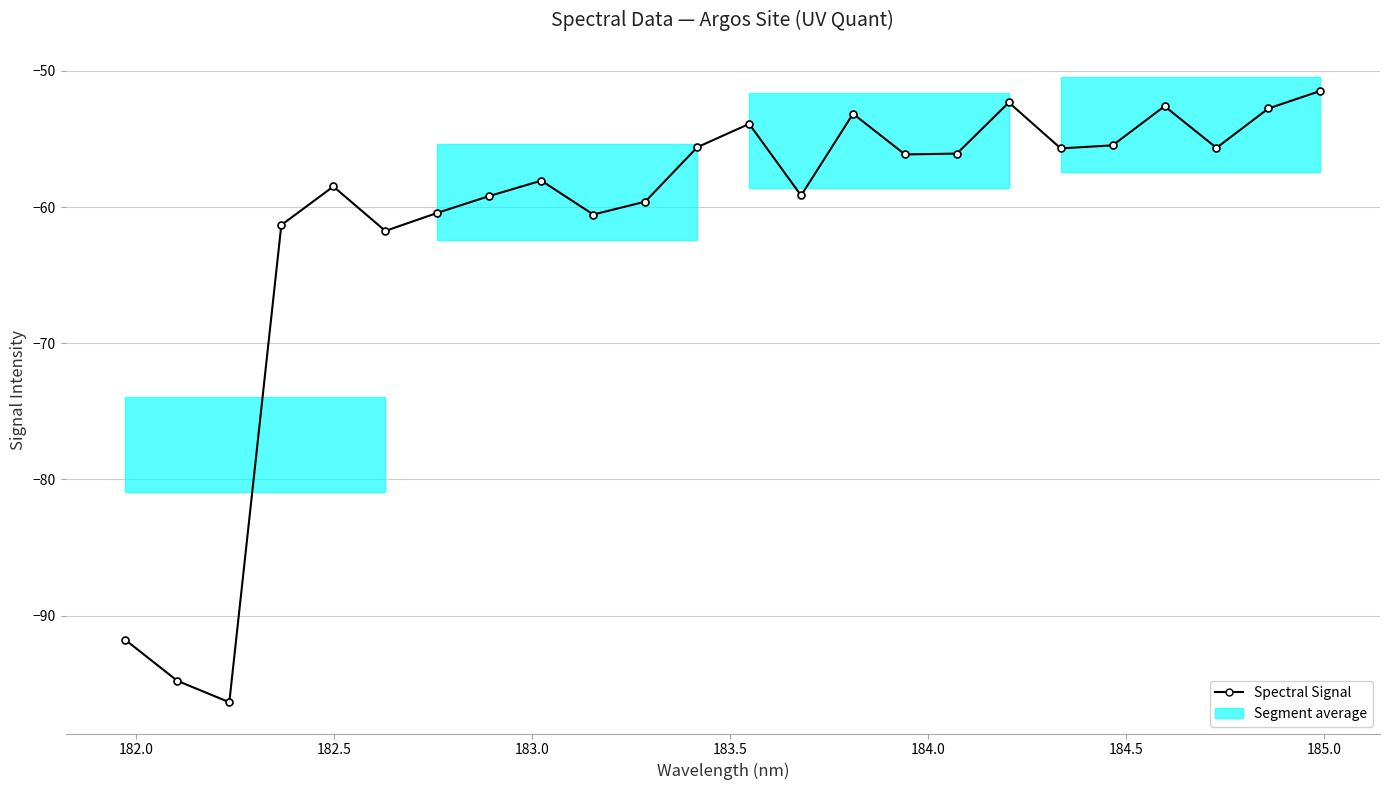

True or false: there are more than 0 points higher than both neighbors.

True